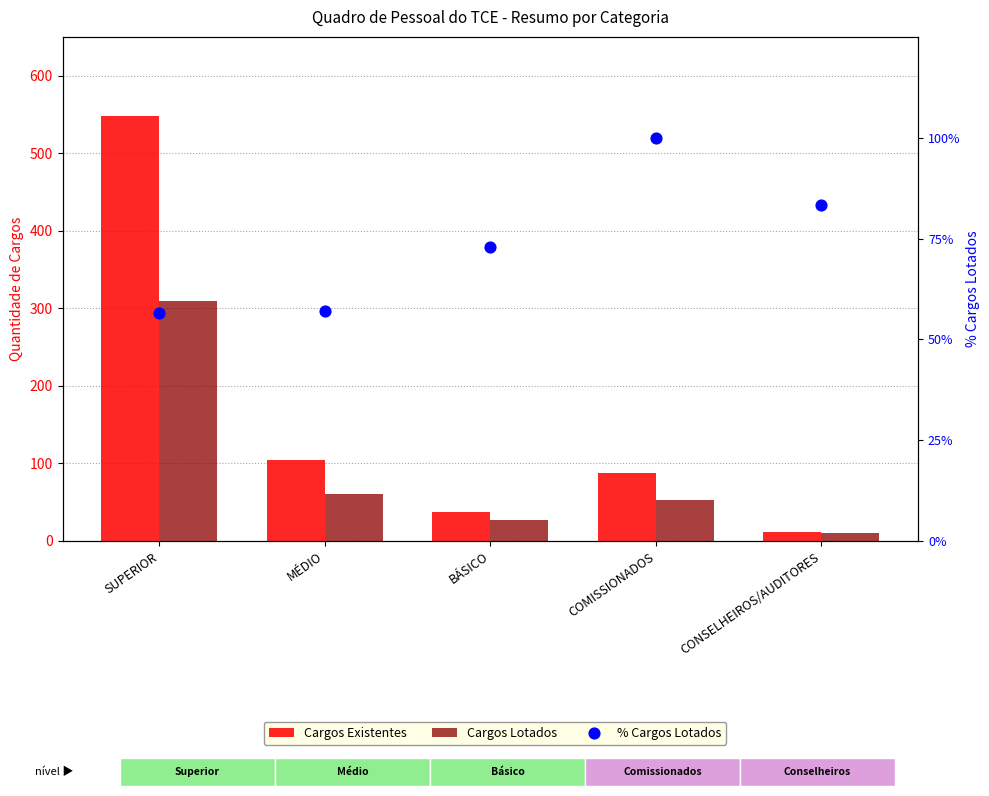

Which series has the largest total across all categories?

Cargos Existentes